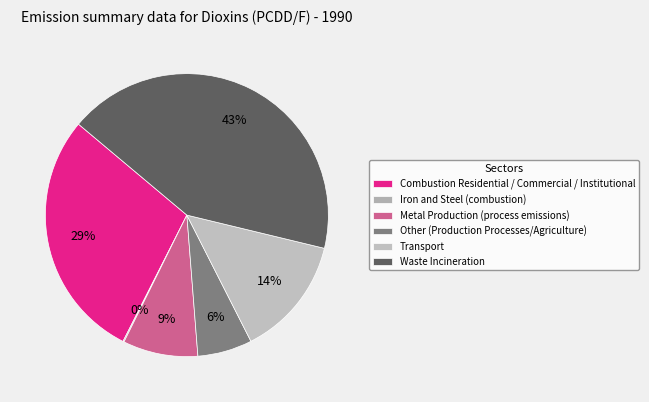

How many segments does this pie chart have?

6